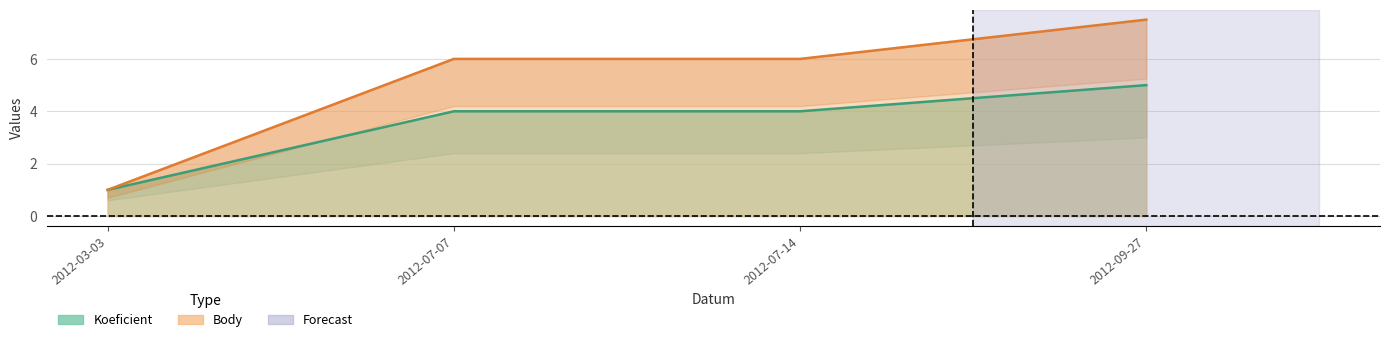

What is the value of the Koeficient point at the 4th from the left?

5.0